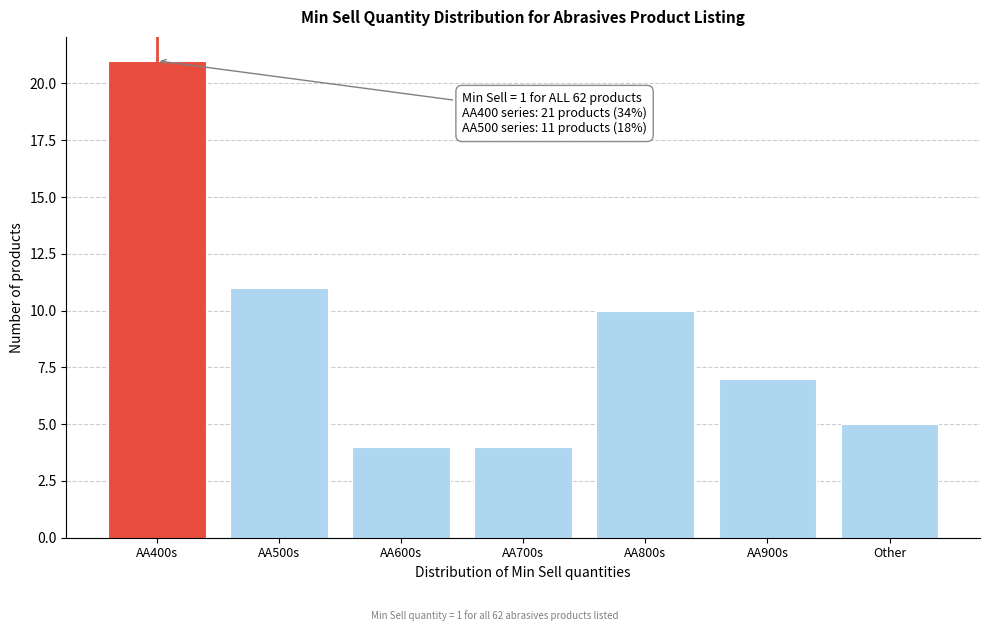

Reading left to right, transcribe all the data shown in this chart.

21	11	4	4	10	7	5